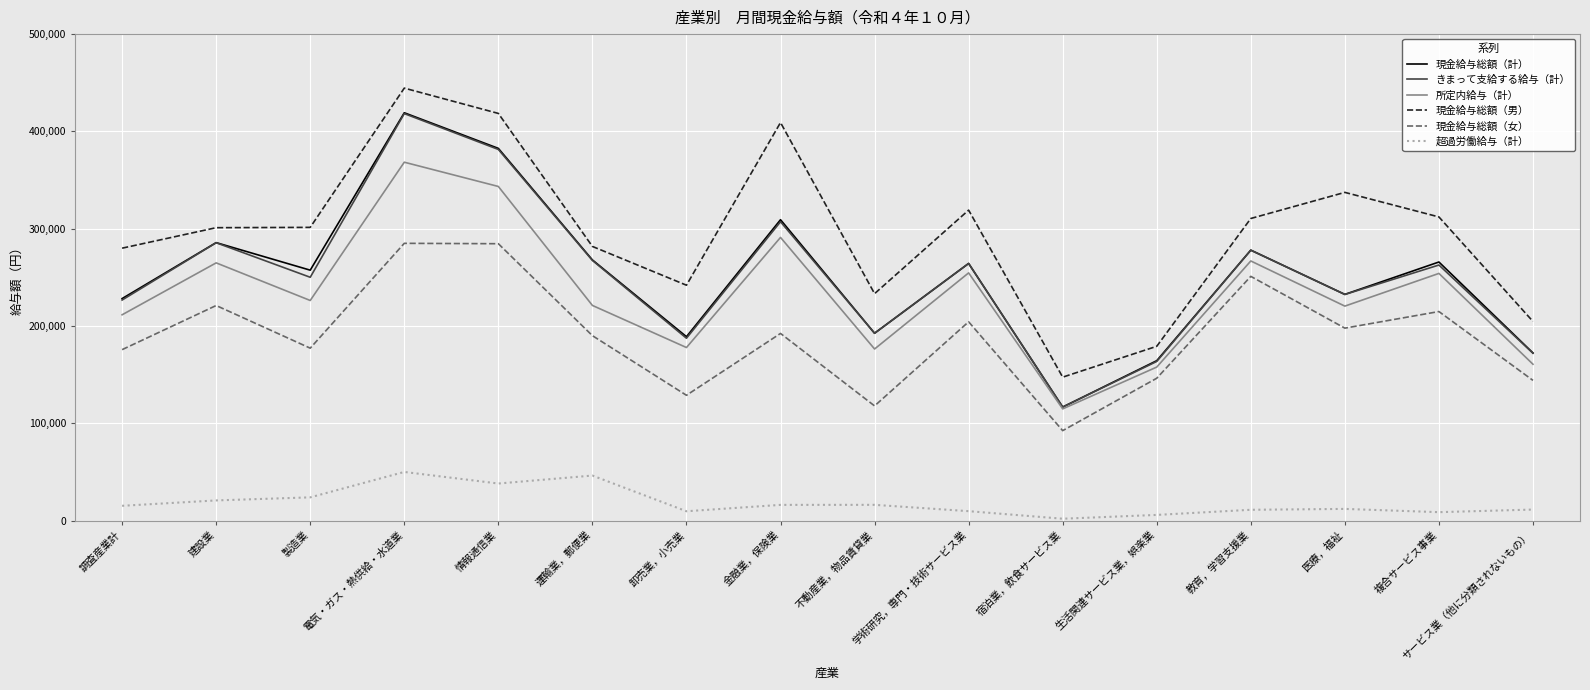

What is the highest value of the 現金給与総額（女） series?

284948